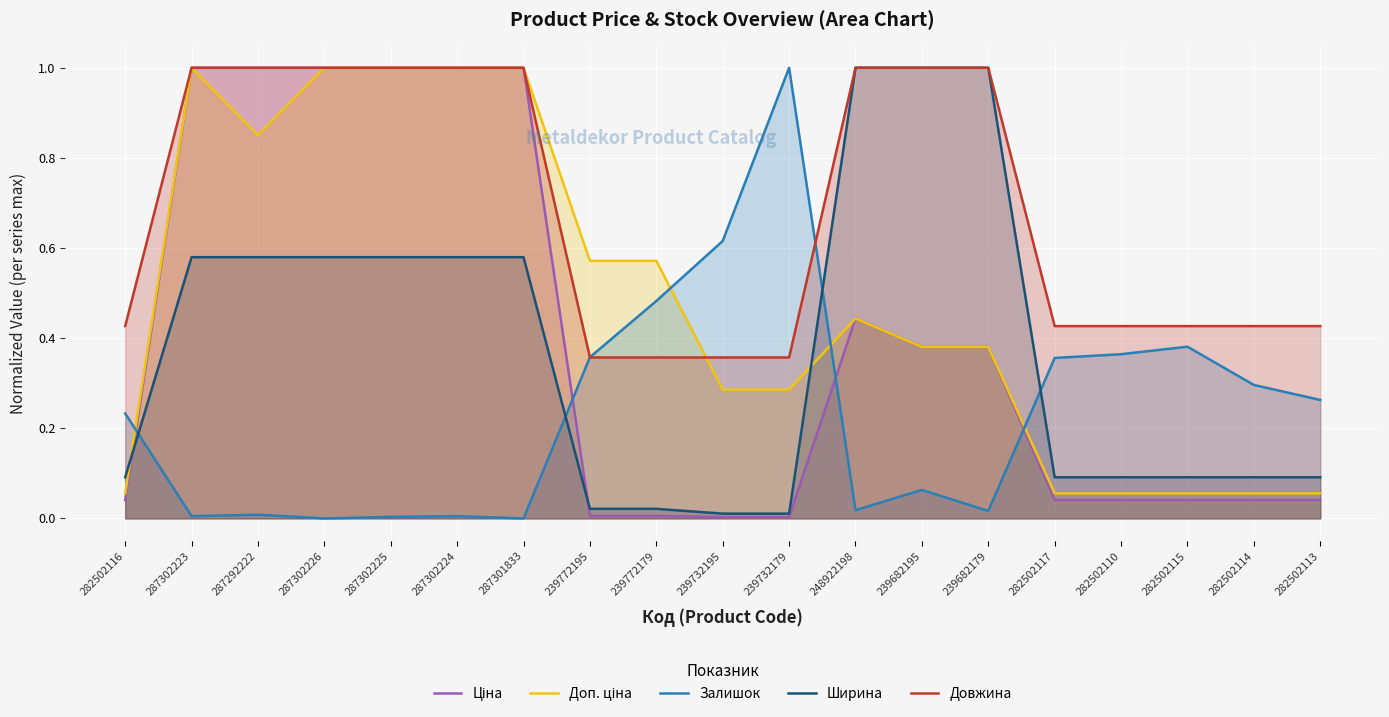

Is the value of Доп. ціна at 248922198 greater than the value of Ширина at 287302225?

No